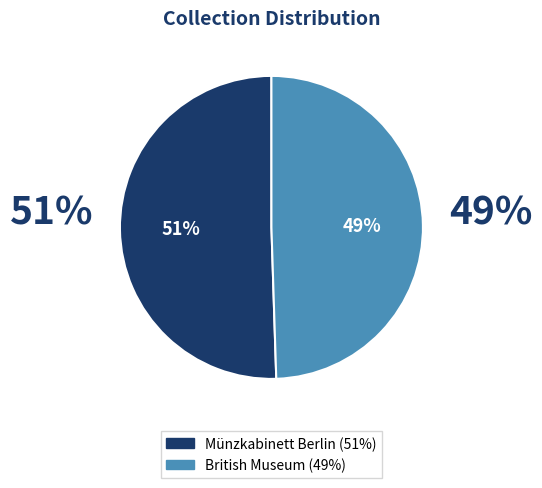

To the nearest percent, what is the average slice percentage?

50%